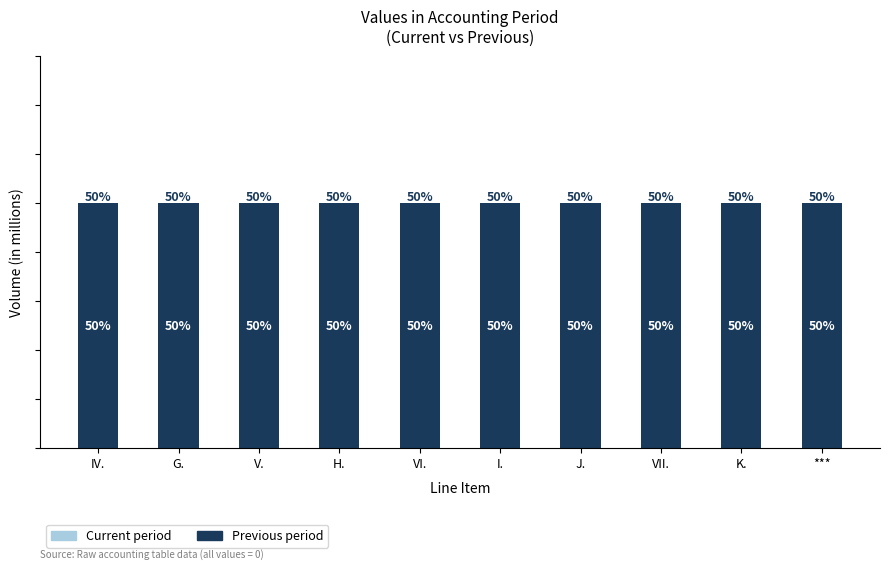

Are the bars horizontal?

No